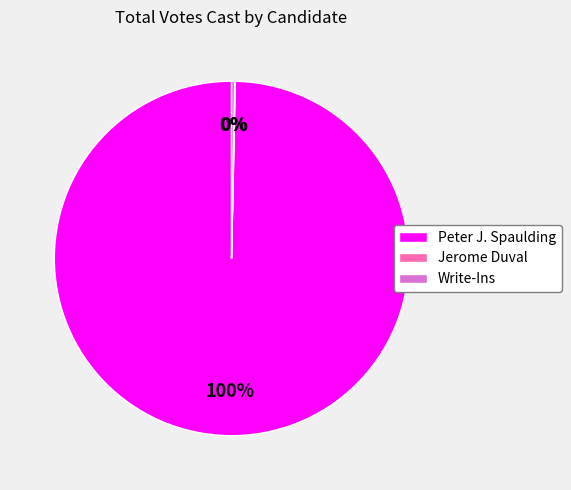

Is there a majority slice in this chart?

Yes